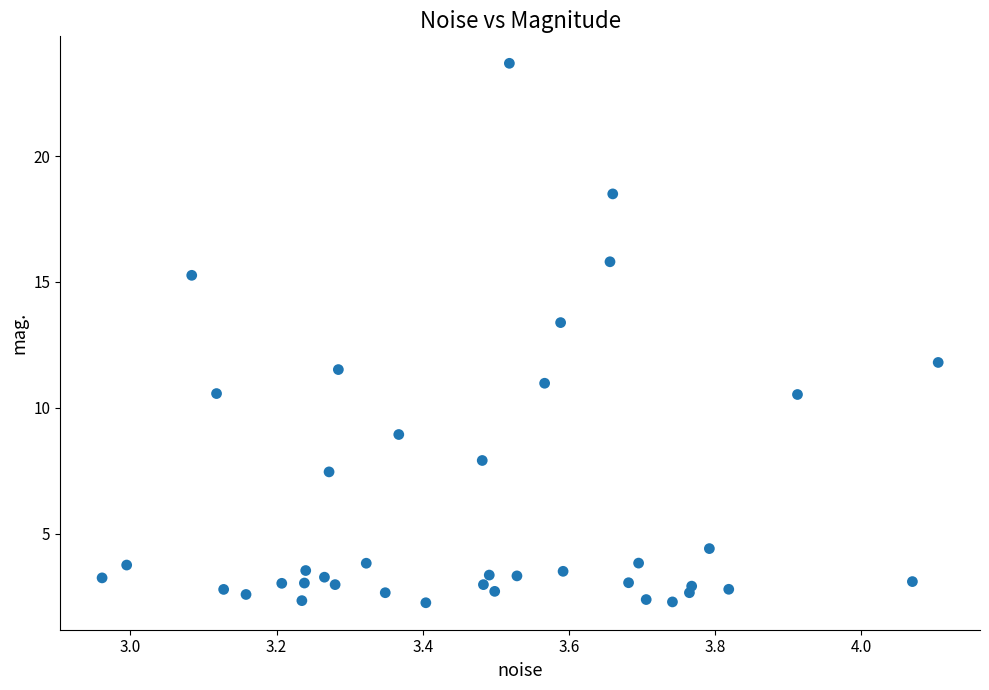

What is the range of X values (max minus min)?

1.1